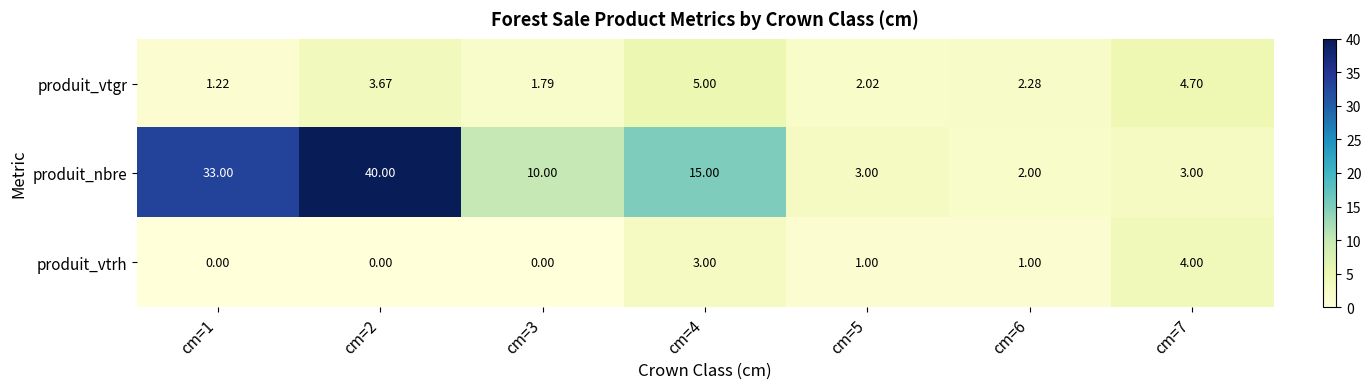

Which series has the largest total across all categories?

produit_nbre